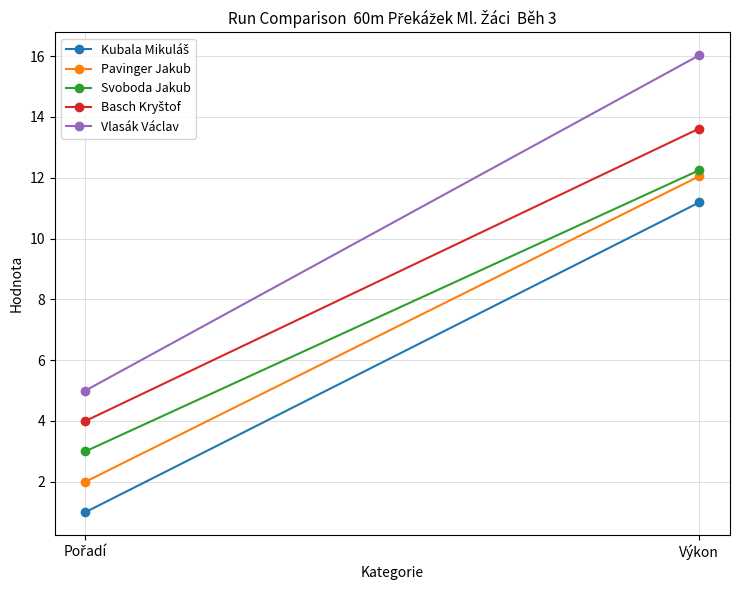

What is the label of the 1st point from the right?

Výkon